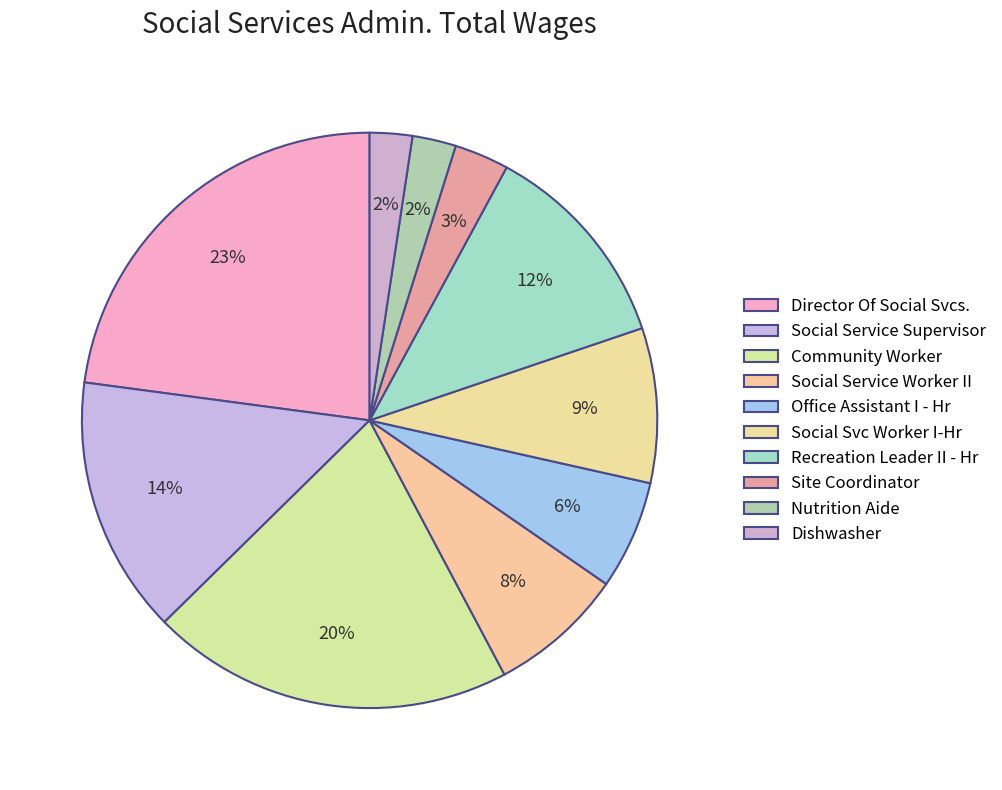

To the nearest percent, what is the average slice percentage?

10%